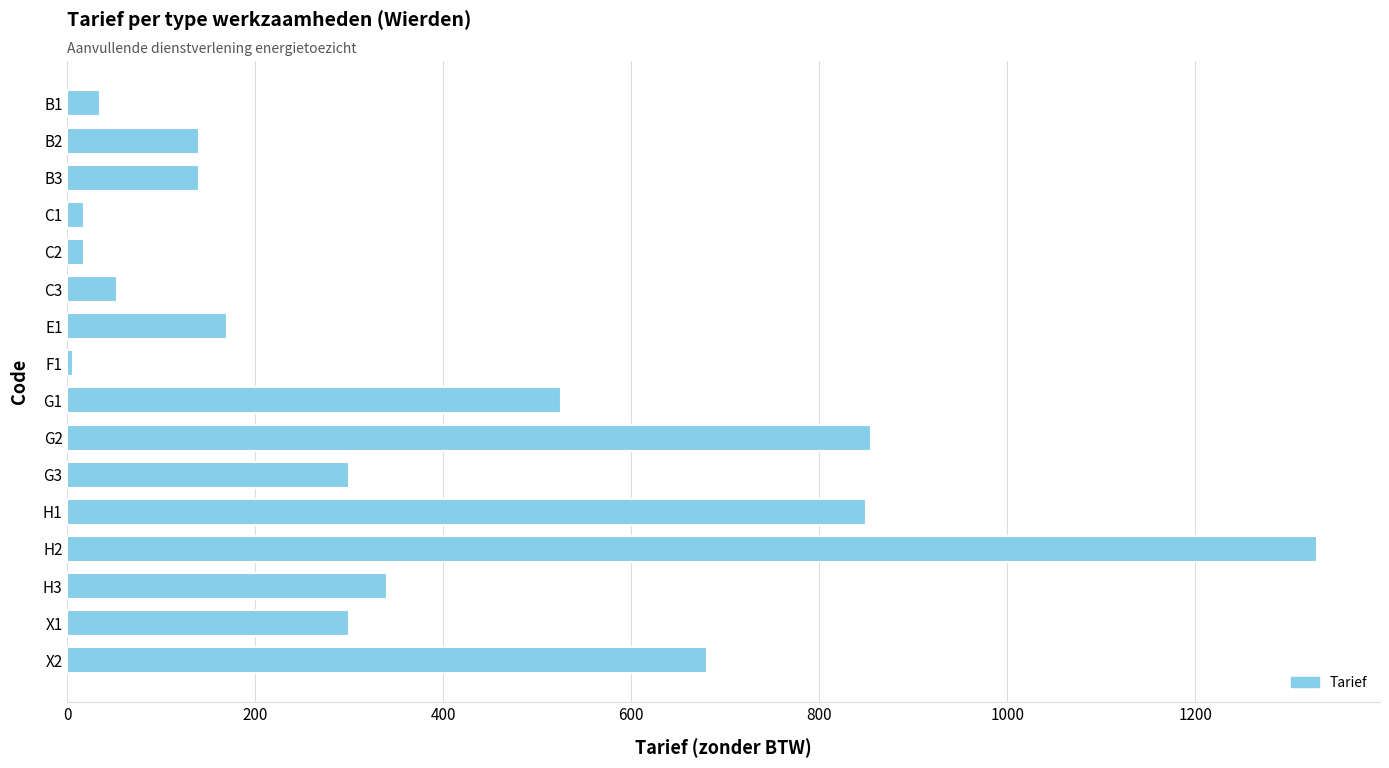

Which category has the lowest value across all series?

F1